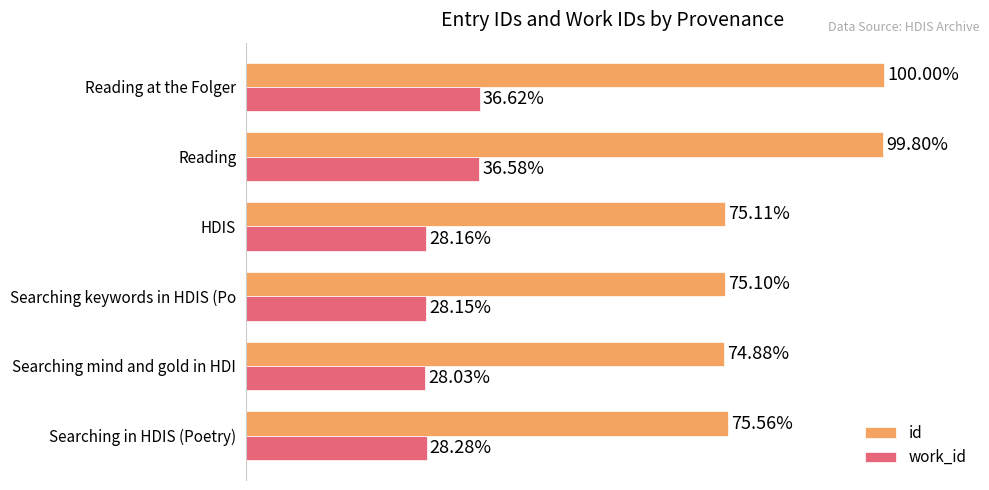

At which category is the sum across all series the highest?

Reading at the Folger